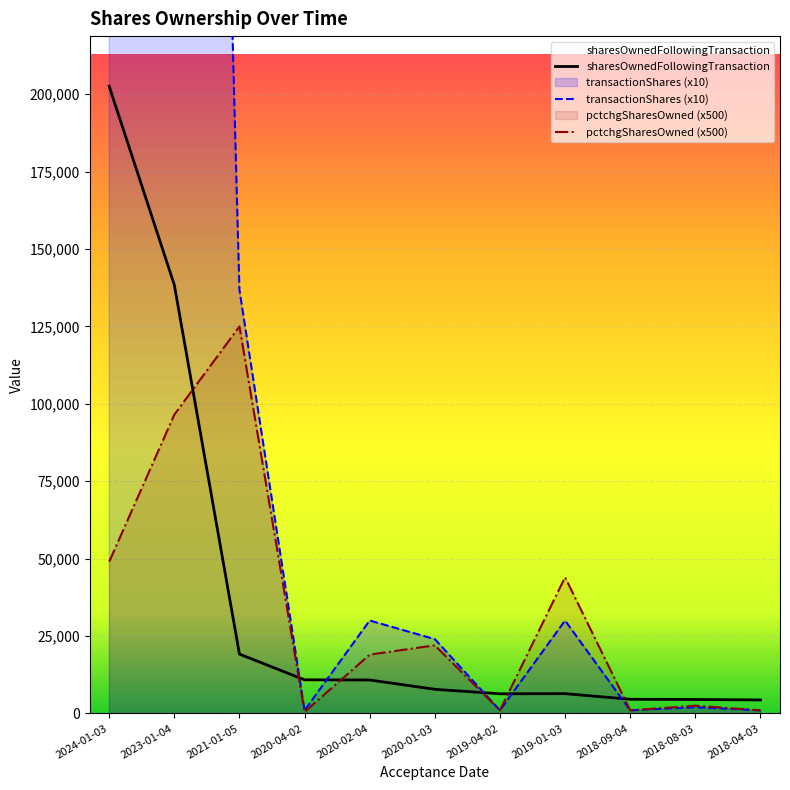

Count the number of data series in this chart.

3